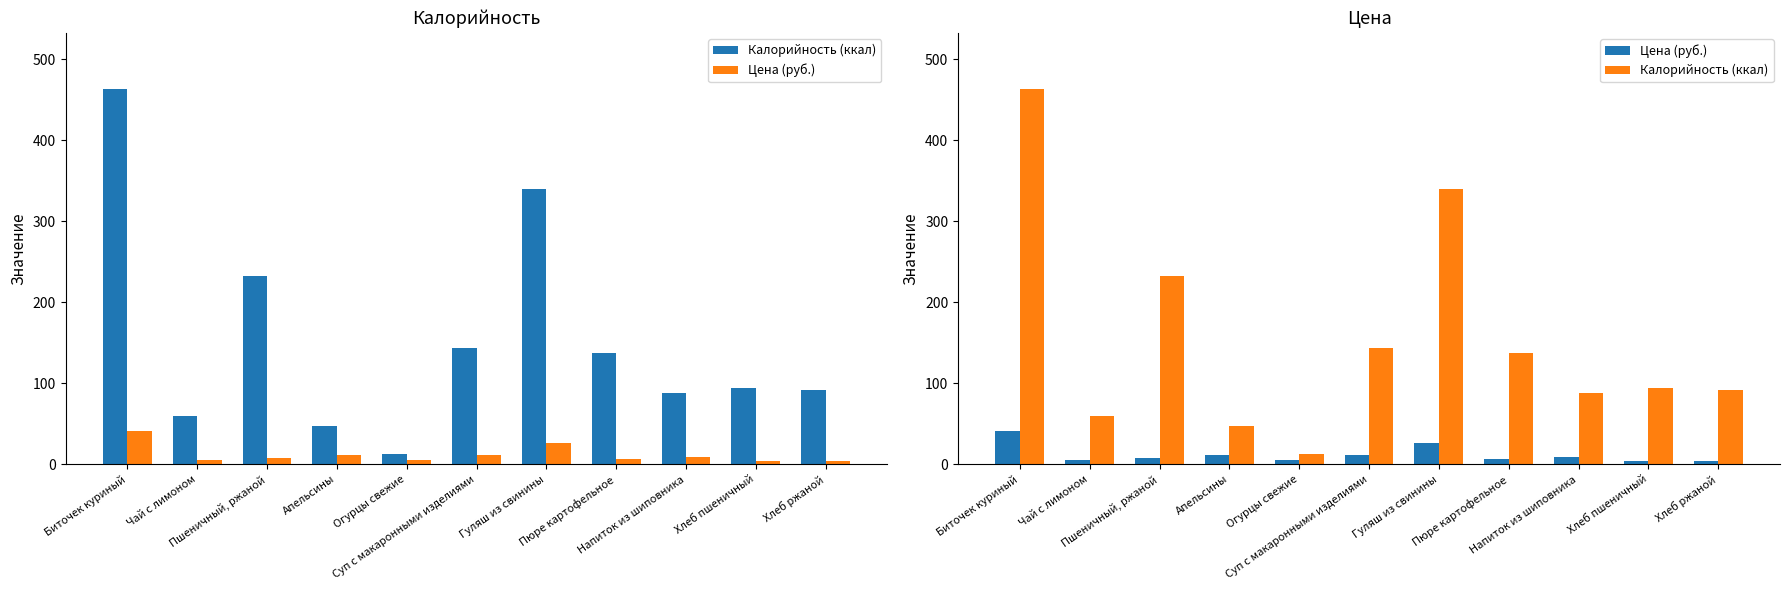

The Цена (руб.) series shows 5.2 at Чай с лимоном. True or false?

True